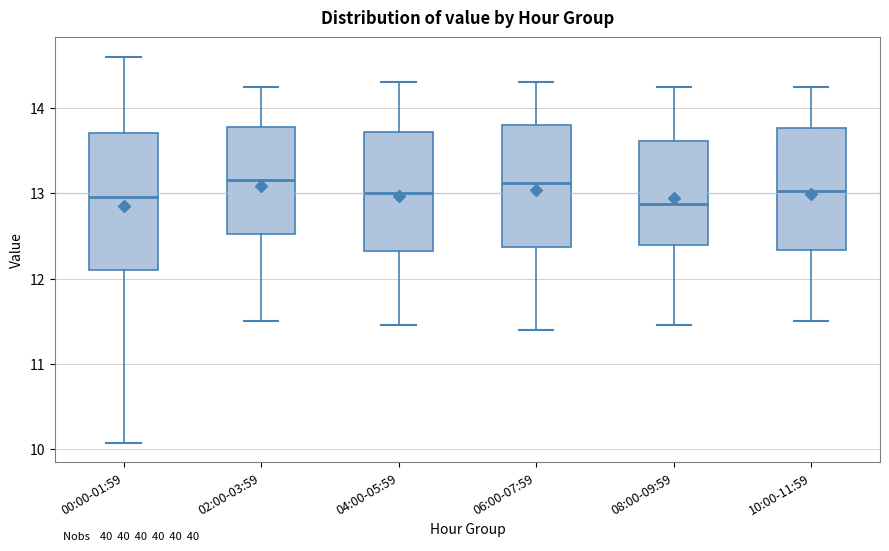

Which box is the tallest, from its lower edge to its upper edge?

00:00-01:59